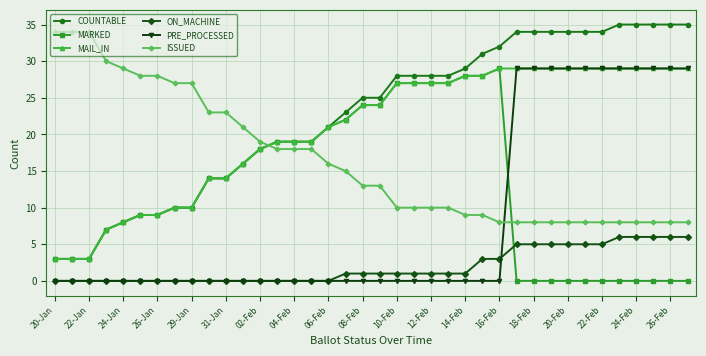

What is the maximum value for MARKED?

29